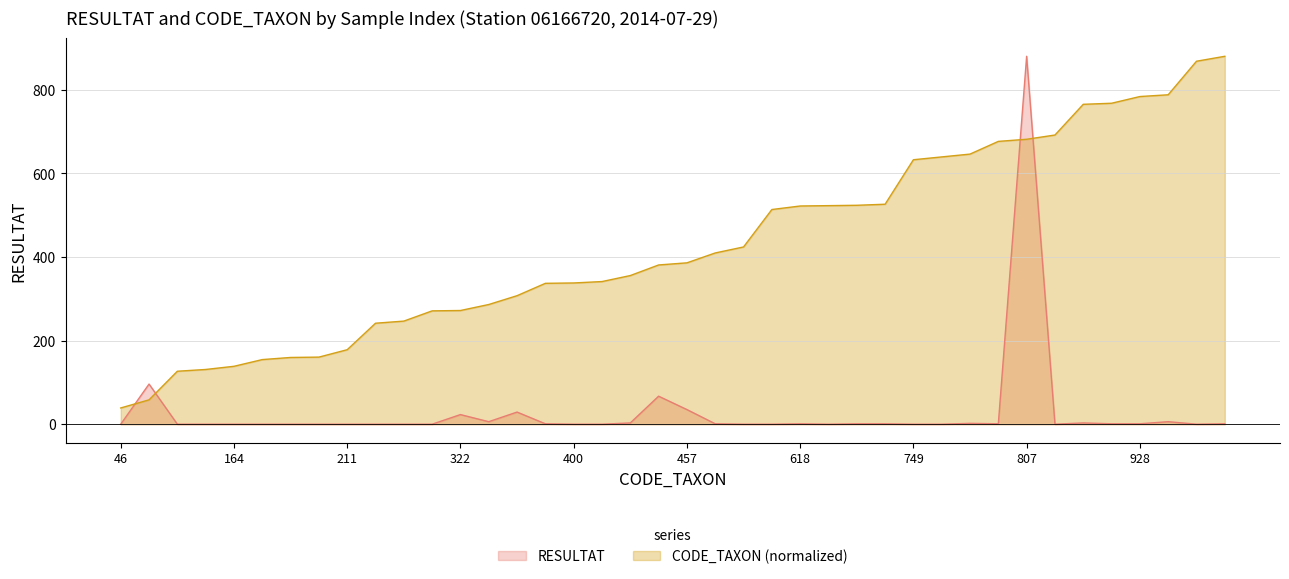

After their last crossing, which series has the higher values: CODE_TAXON or RESULTAT?

CODE_TAXON